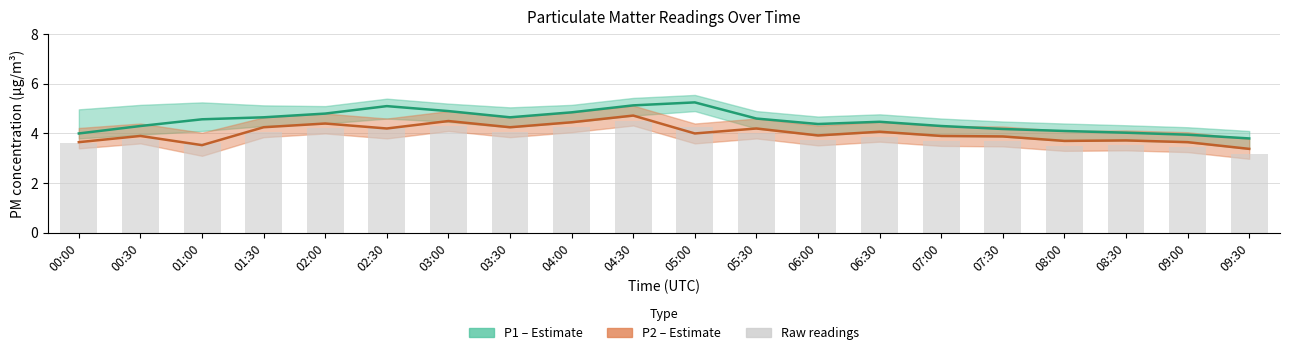

Between 08:00 and 02:30, which is larger?

02:30